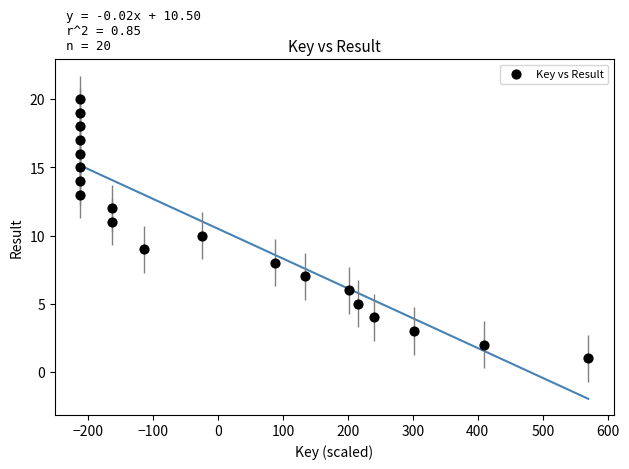

What is the range of Y values (max minus min)?

19